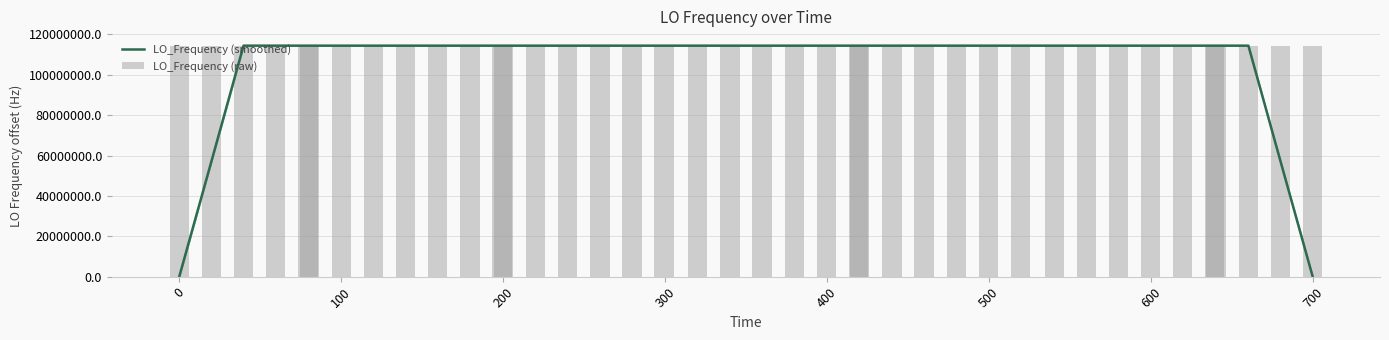

Are the bars grouped side by side (vs. stacked)?

No